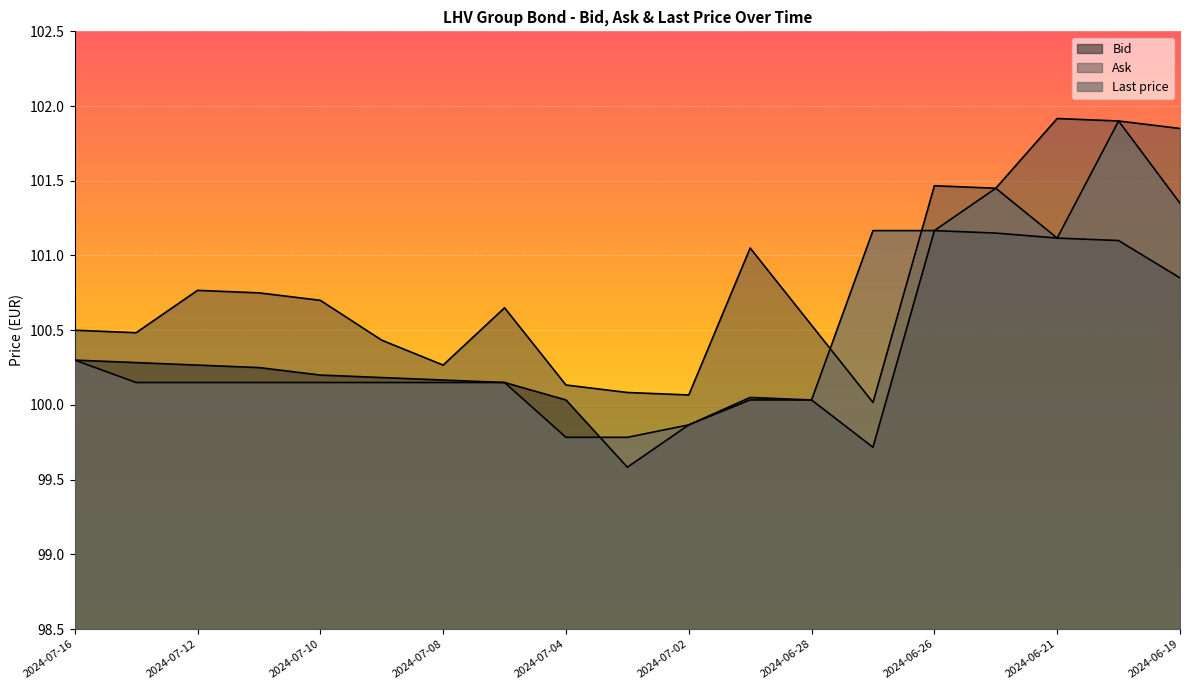

The Bid series shows 100.2 at 2024-07-08. True or false?

True